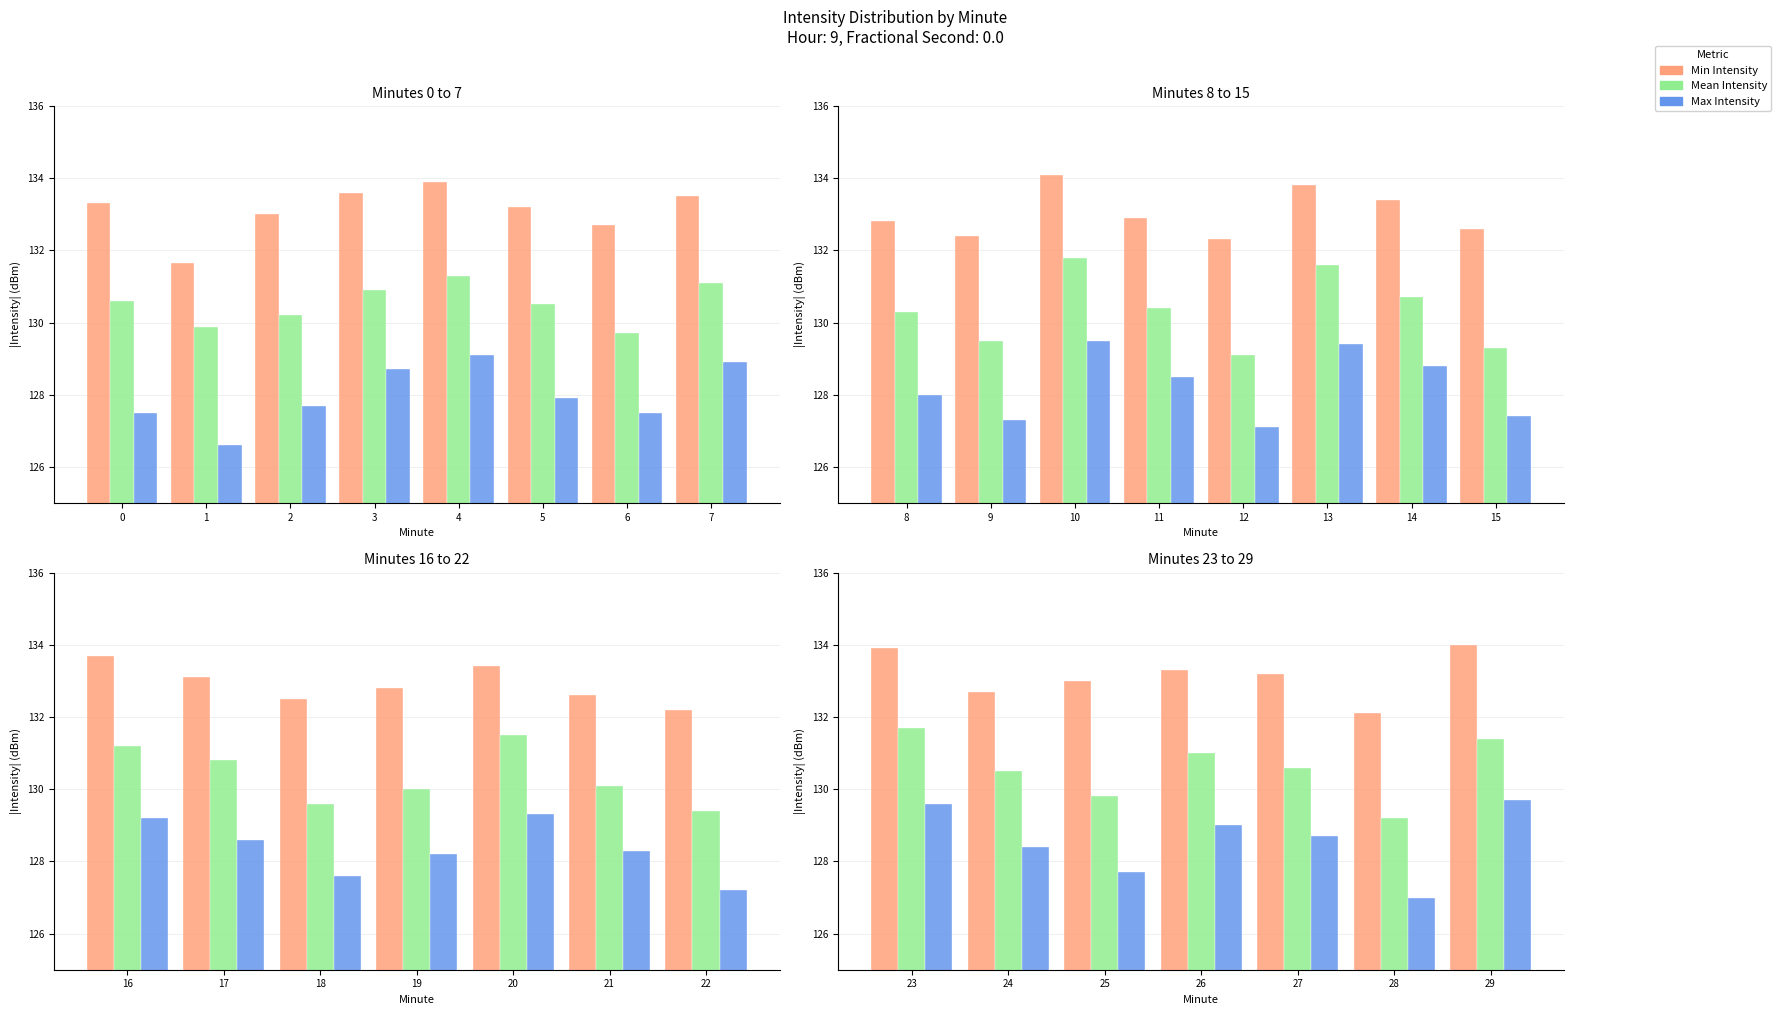

True or false: Mean Intensity has a value of 55.8 at 4.

False